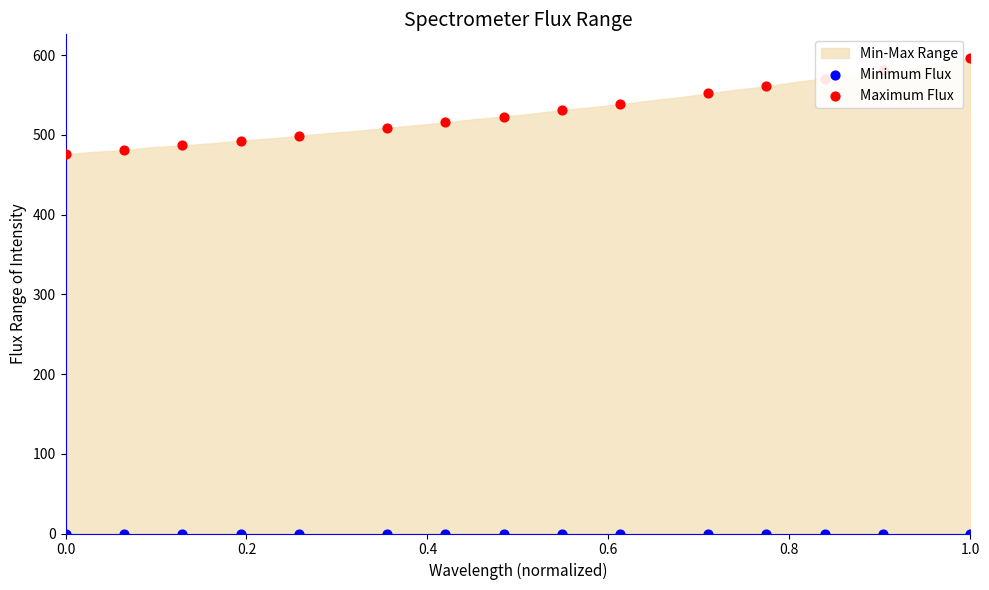

Which series contains the highest Y value?

Maximum Flux